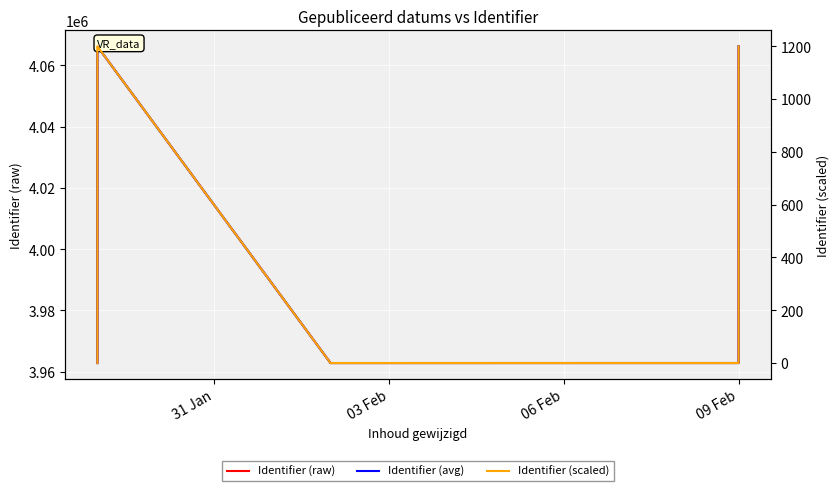

True or false: Identifier (scaled) has a value of 0.0 at 03 Feb.

True